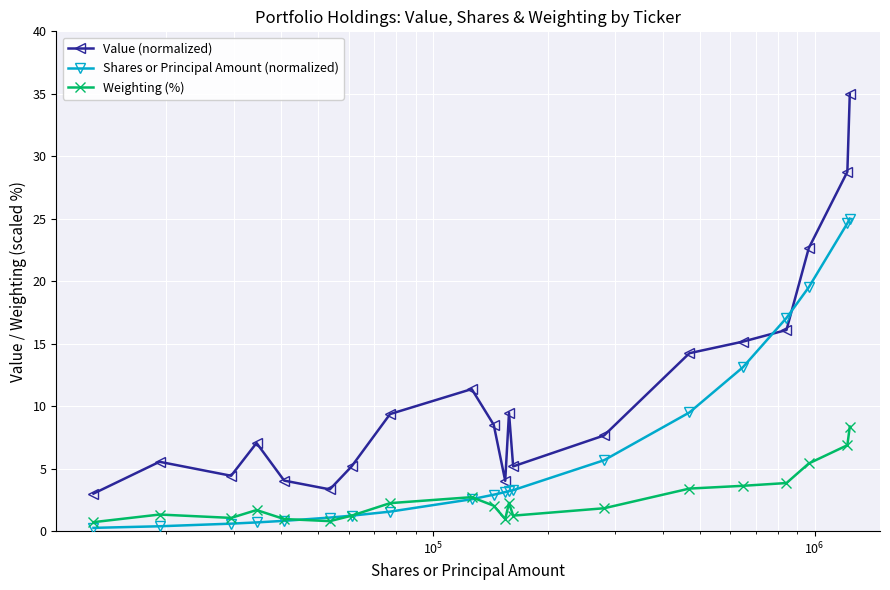

Which series has the largest total across all categories?

Value (normalized)